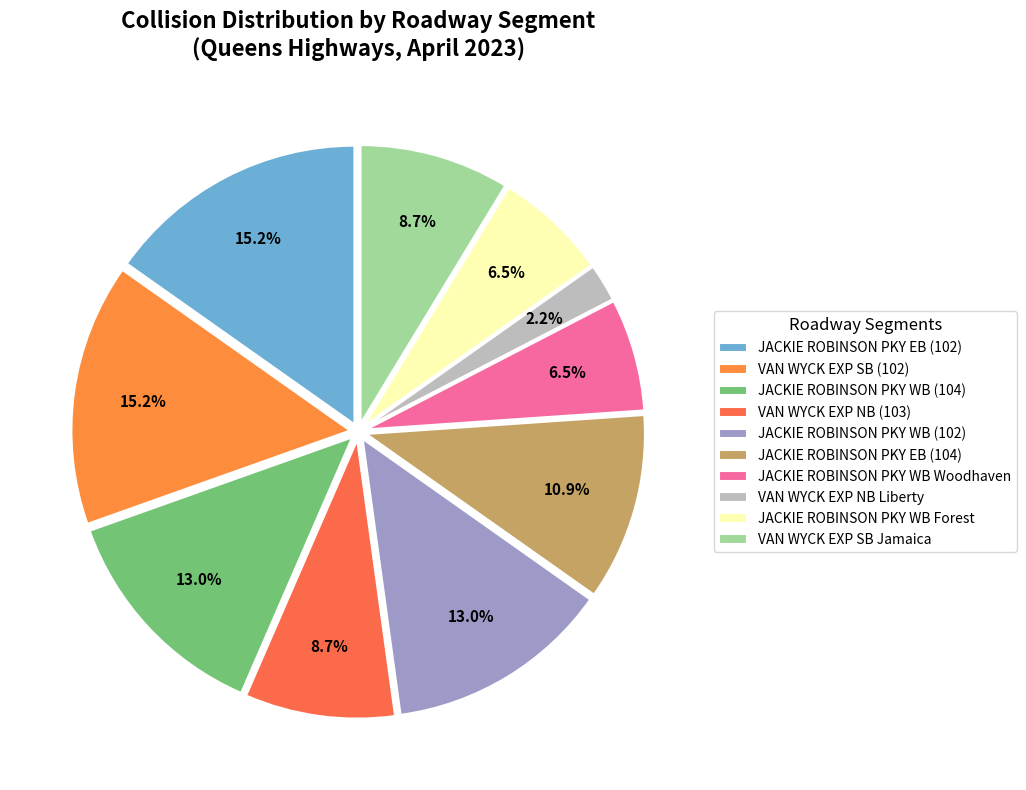

What is the smallest slice in the pie chart?

VAN WYCK EXP NB Liberty